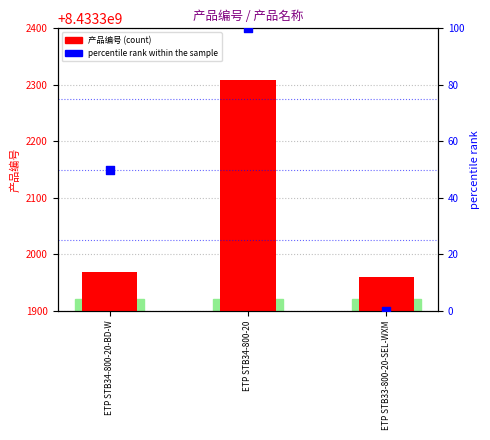

At which category is the sum across all series the highest?

ETP STB34-800-20